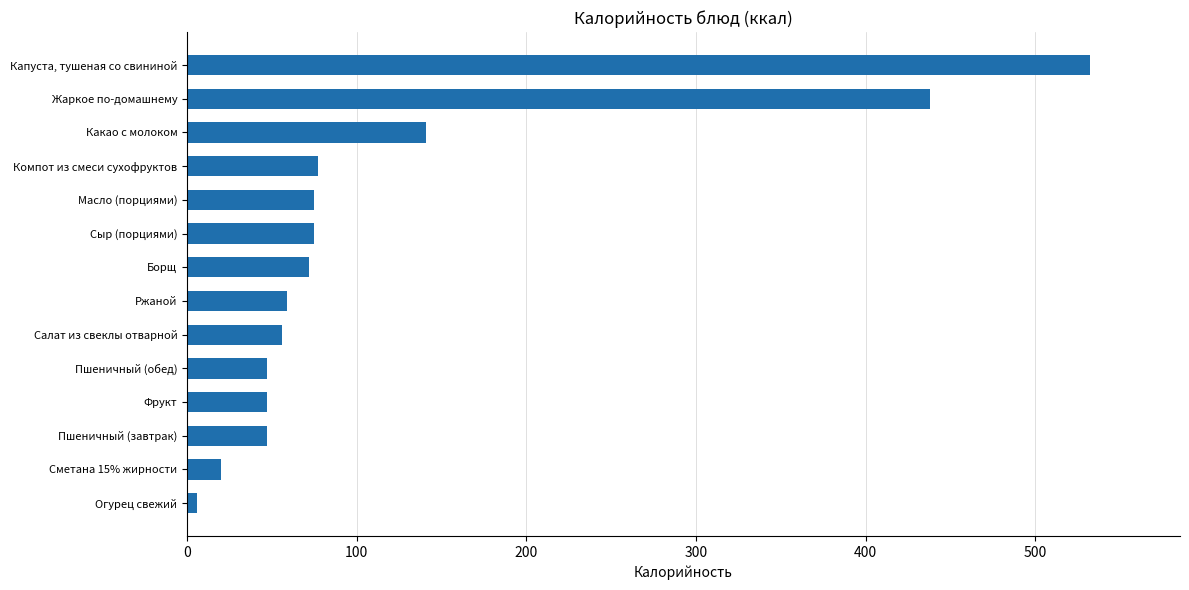

How many data points does each series have?

14